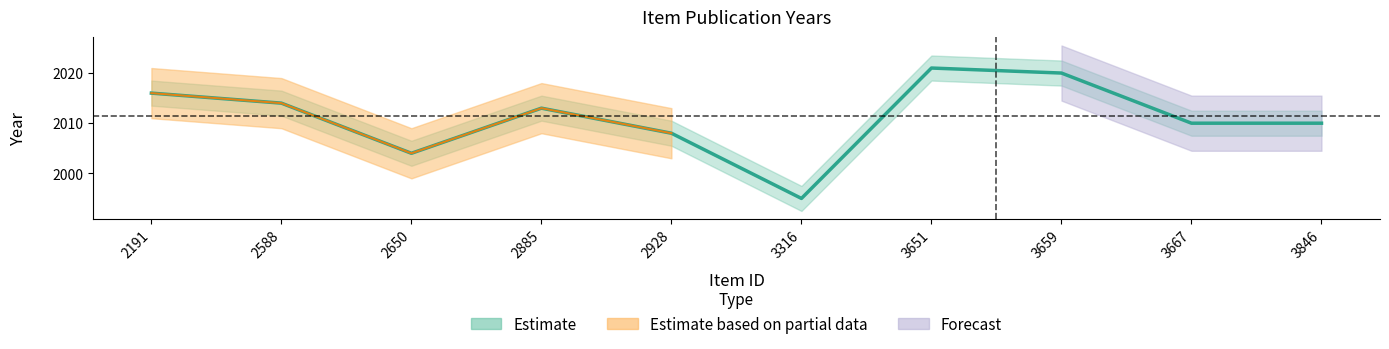

Where does the date series first go above 2013?

2191